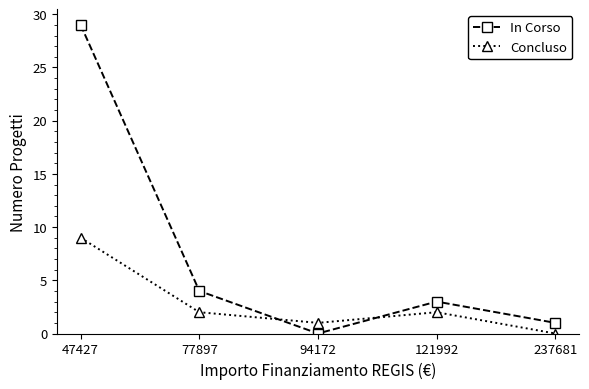

What is the sum of all In Corso values?

37